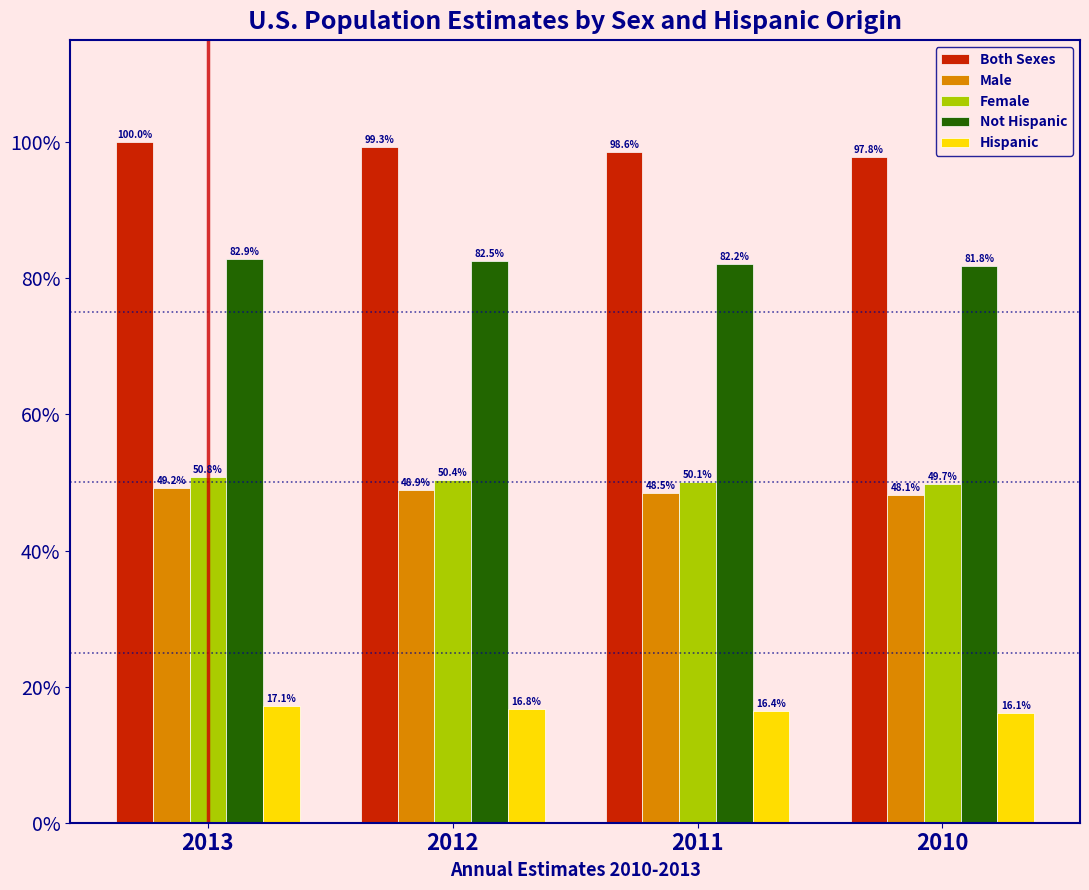

Reading left to right, list all the values displayed in this chart.

Both Sexes: 100.0	99.3	98.6	97.8
Male: 49.2	48.9	48.5	48.1
Female: 50.8	50.4	50.1	49.7
Not Hispanic: 82.9	82.5	82.2	81.8
Hispanic: 17.1	16.8	16.4	16.1